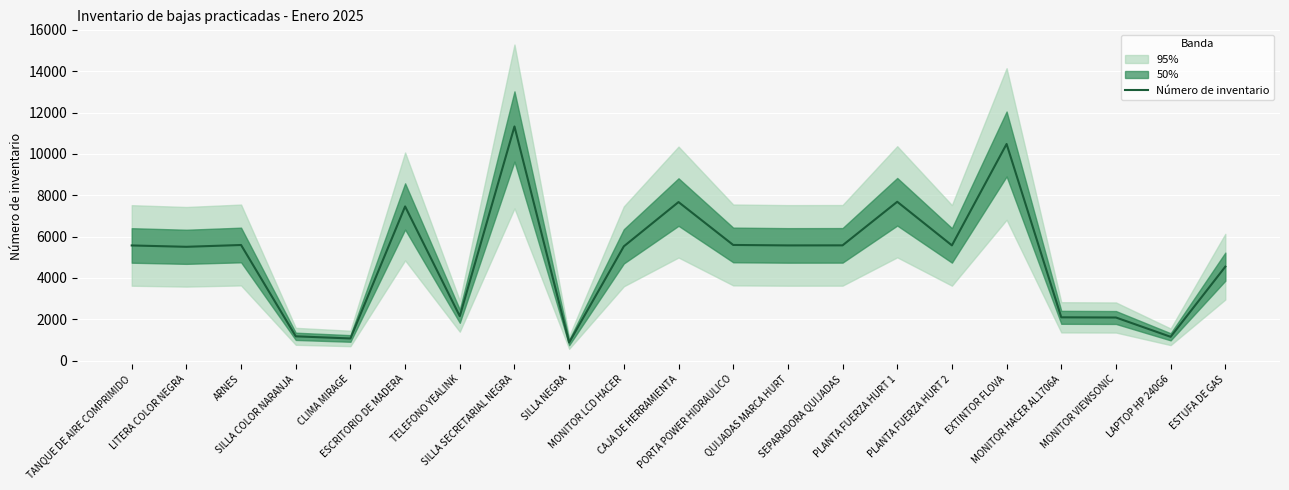

What value does the data have at MONITOR LCD HACER, to the nearest 50?

5550